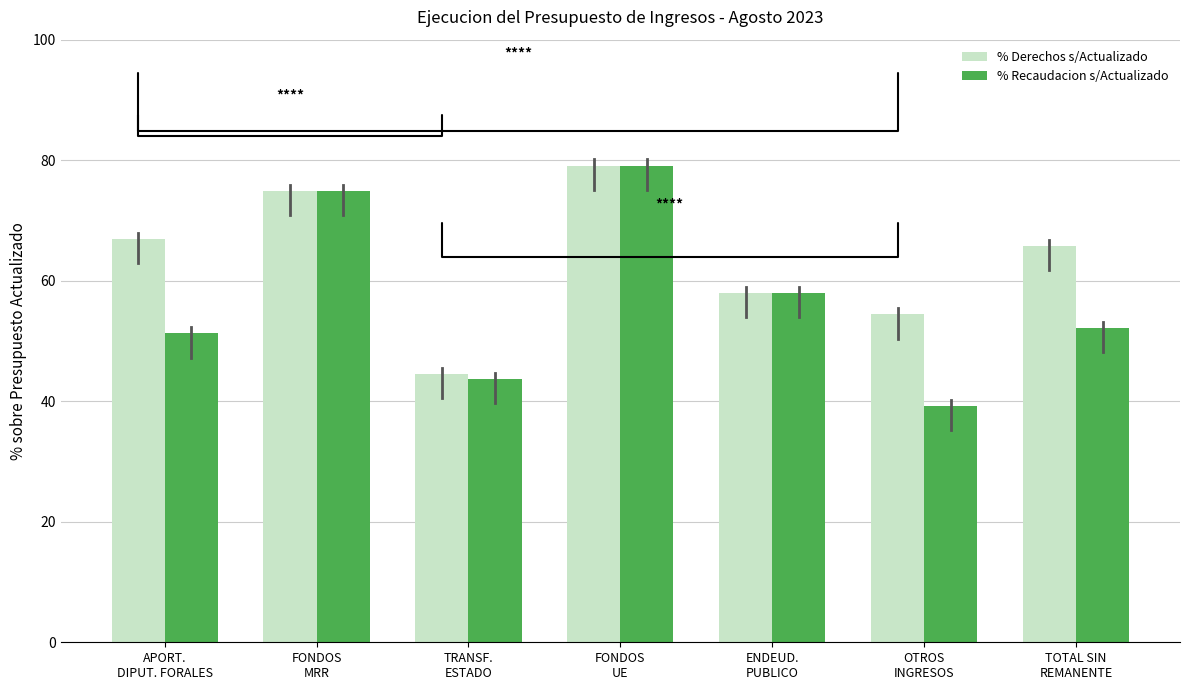

Which series has the widest spread of values?

% Recaudacion s/Actualizado